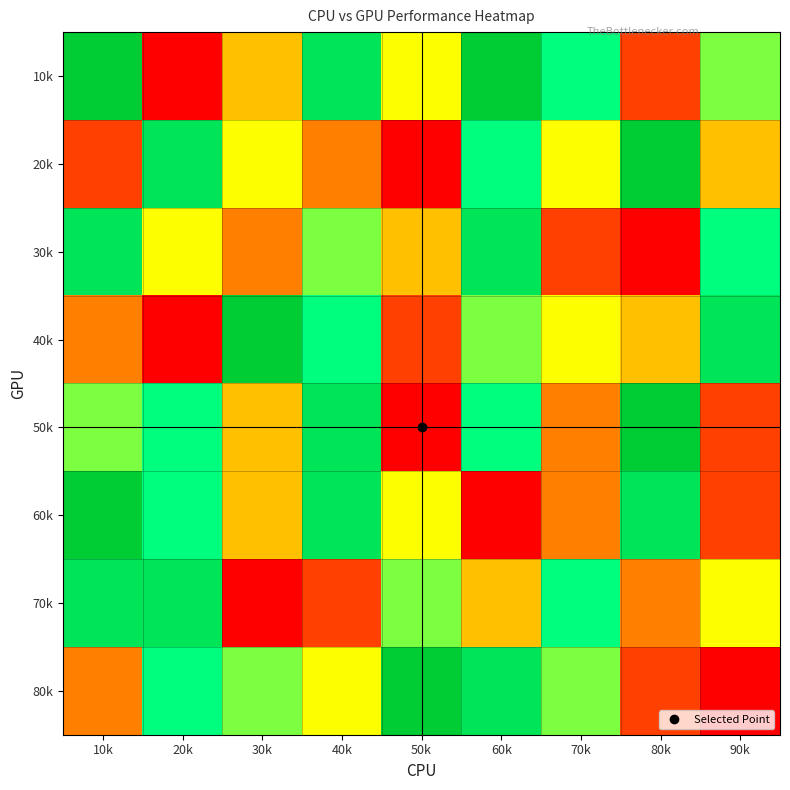

List the series in order of their peak value, highest first.

10k, 20k, 40k, 50k, 60k, 80k, 30k, 70k